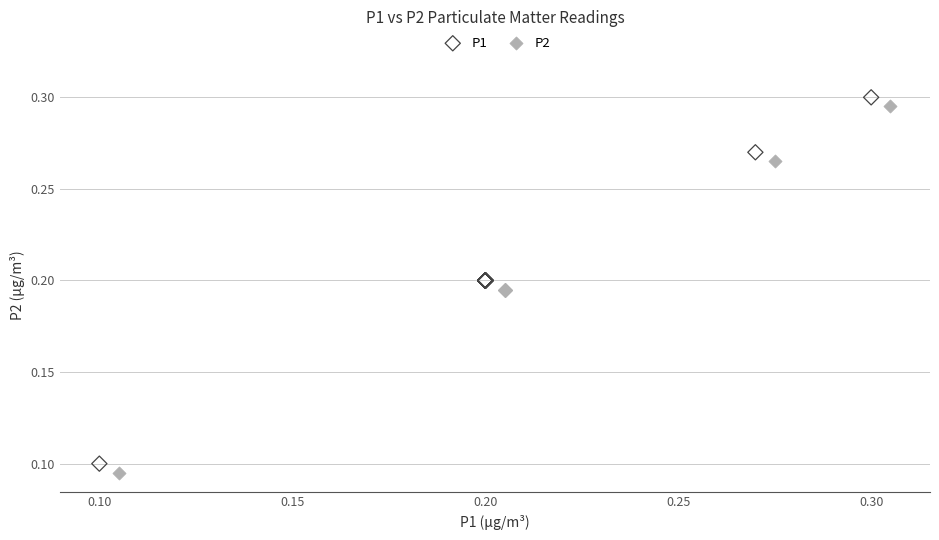

Which series contains the highest Y value?

P1